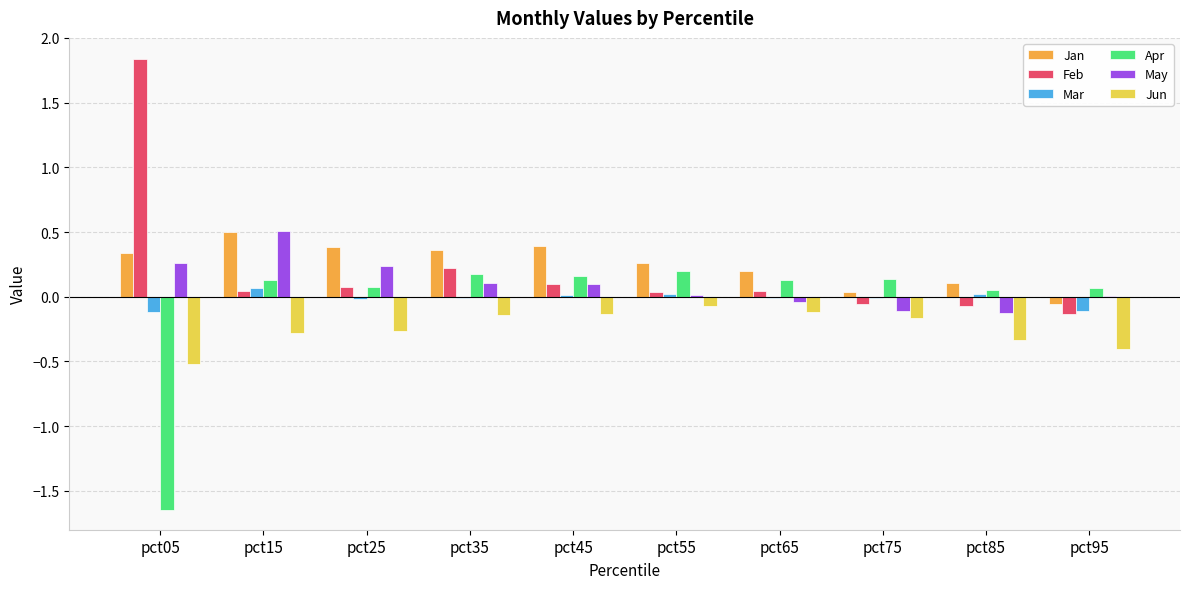

What is the sum of all Jun values?

-2.4